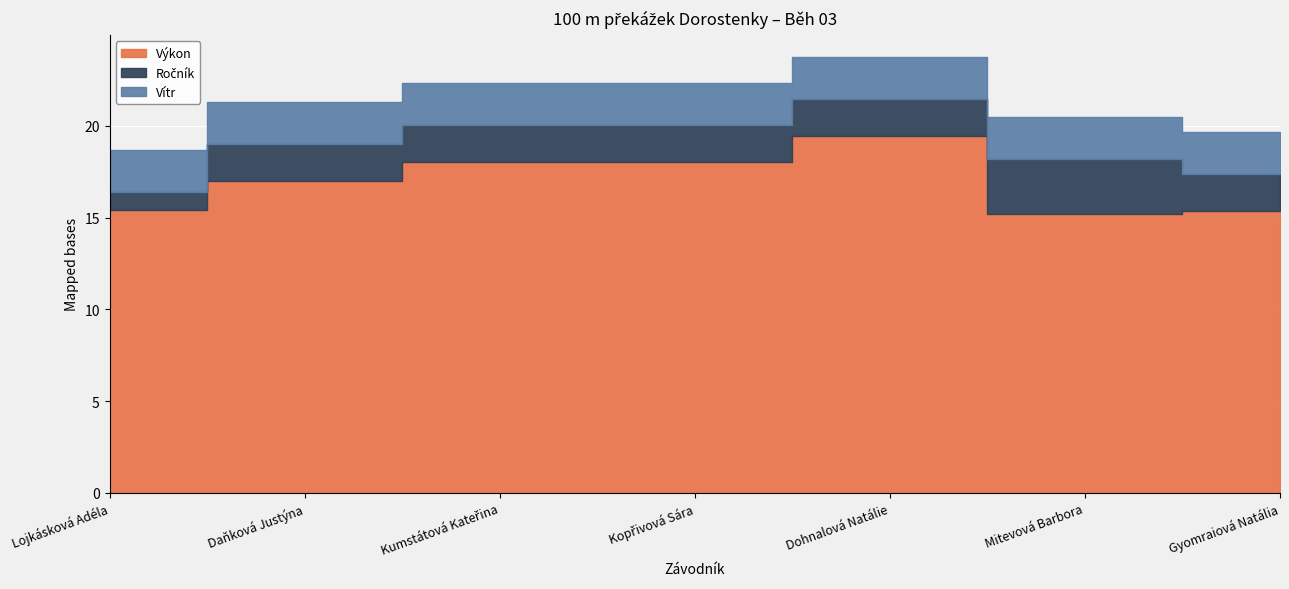

The value of Ročník at Lojkásková Adéla is 0.7. True or false?

False